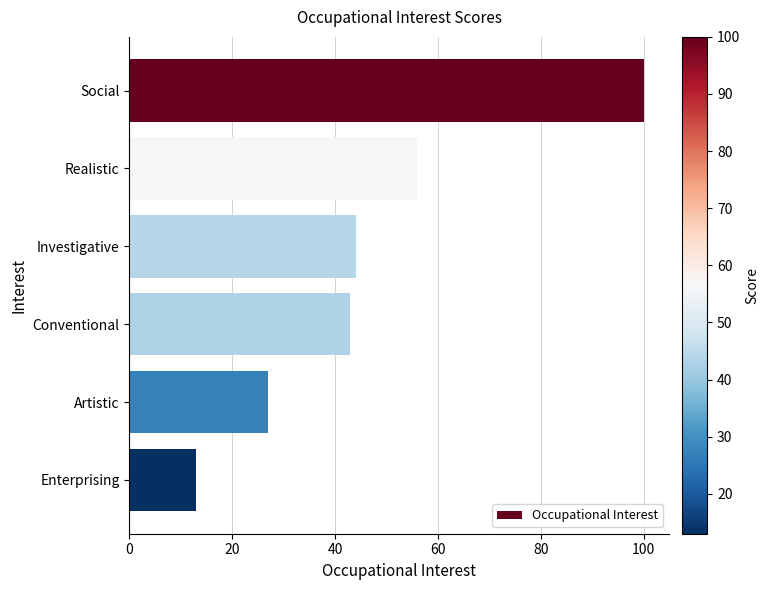

What is the greatest value displayed?

100